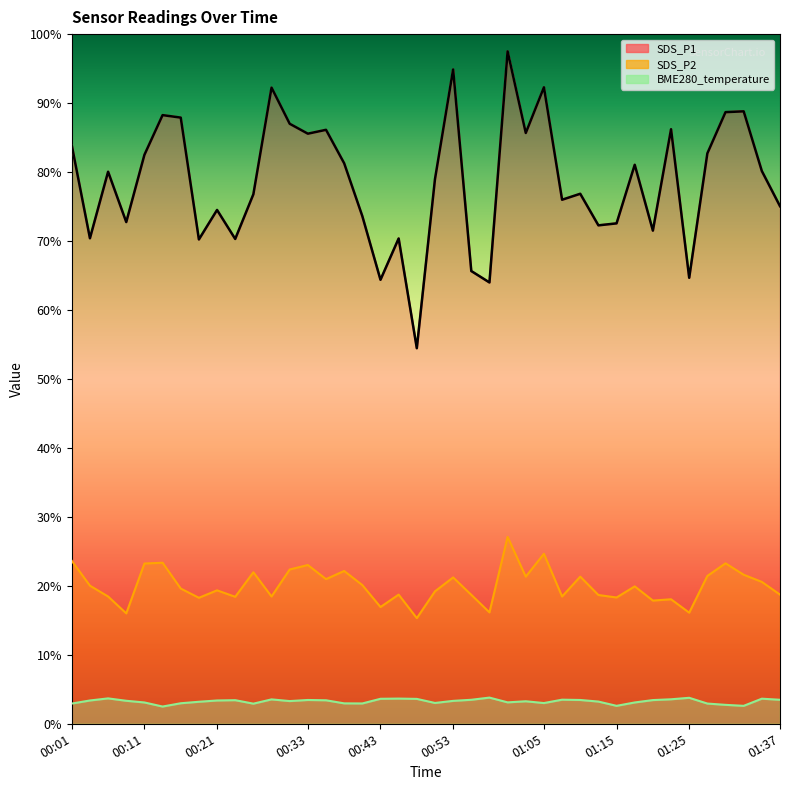

What is the highest value of the SDS_P1 series?

97.5